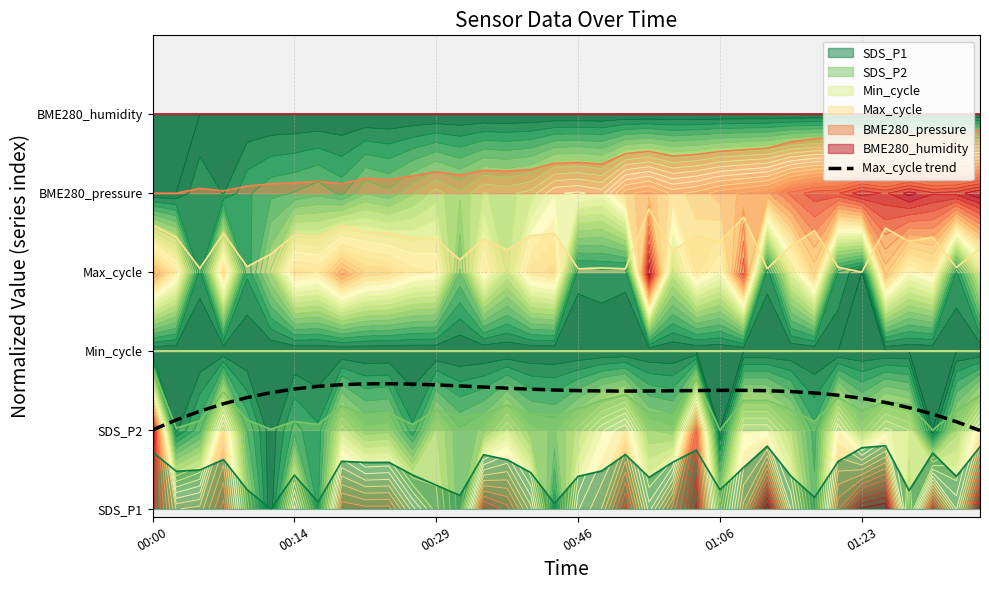

How many lines are shown in the chart?

1